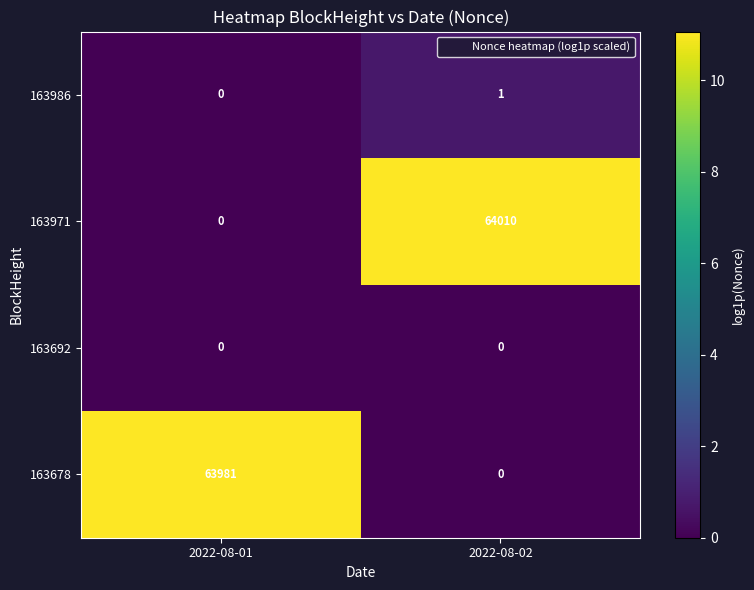

What is the approximate value of 163678 at 2022-08-01?

63981